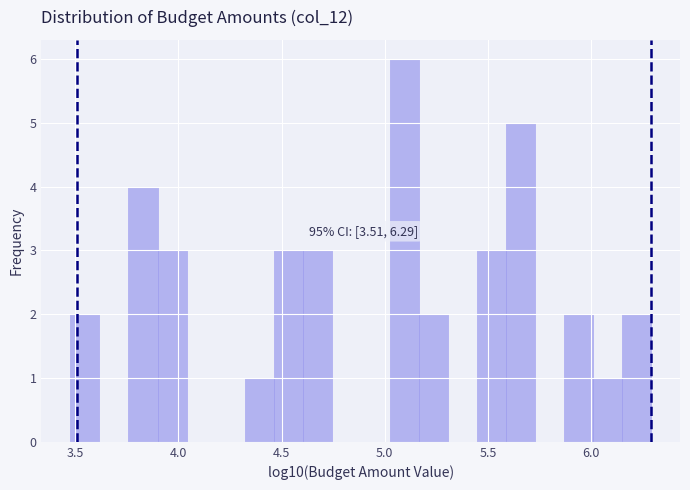

Read against the x-axis, roughly where is the centre of the tallest bar?

5.10